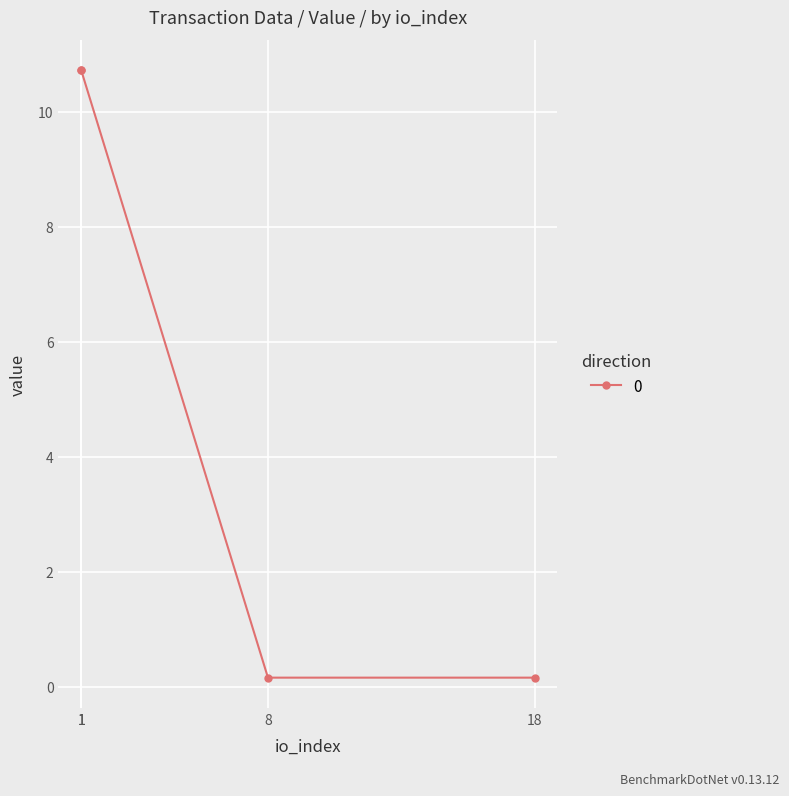

What is the difference between the maximum and minimum values?

10.6